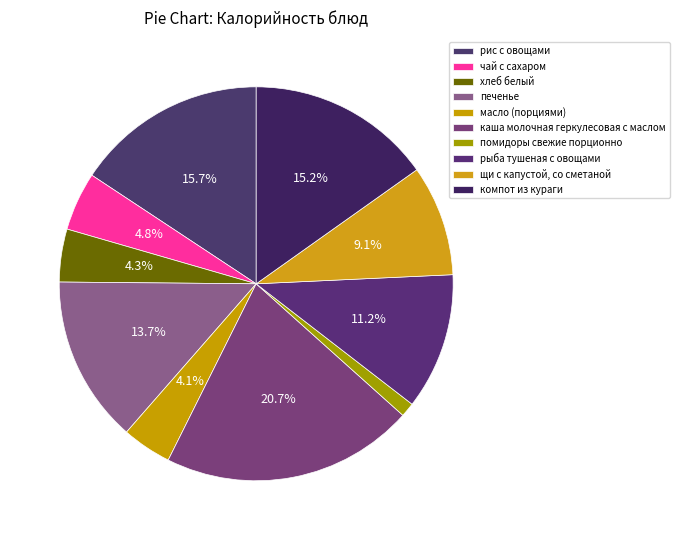

To the nearest percent, what is the combined percentage of помидоры свежие порционно and щи с капустой, со сметаной?

10%